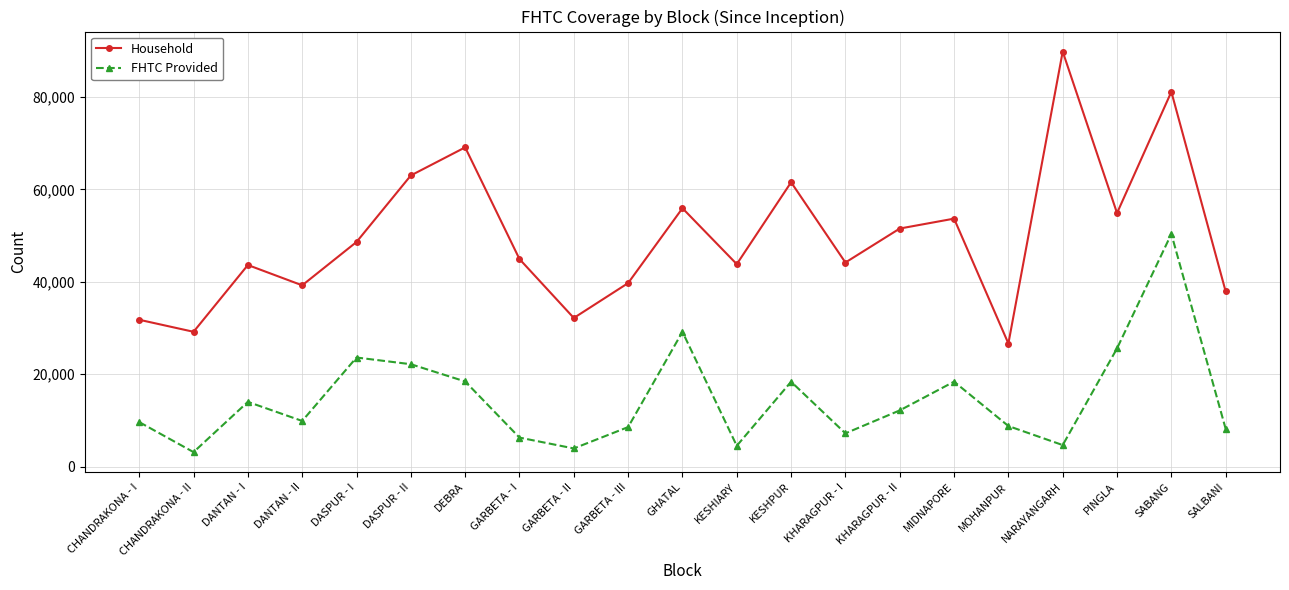

What are all the series names shown in the legend?

Household, FHTC Provided